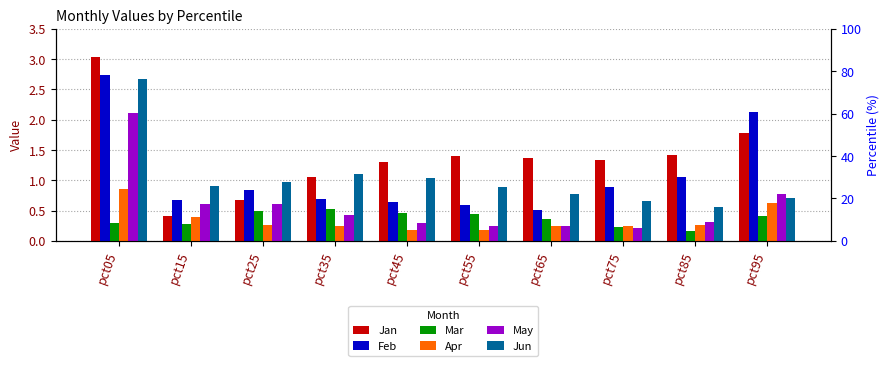

What is the value of the Feb bar at the 4th from the left?

0.7